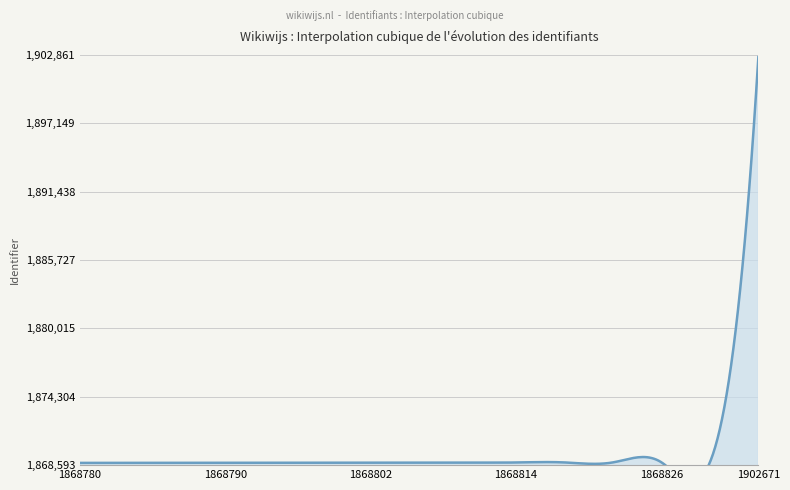

The value at 2019-07-04 is 1868798. True or false?

True